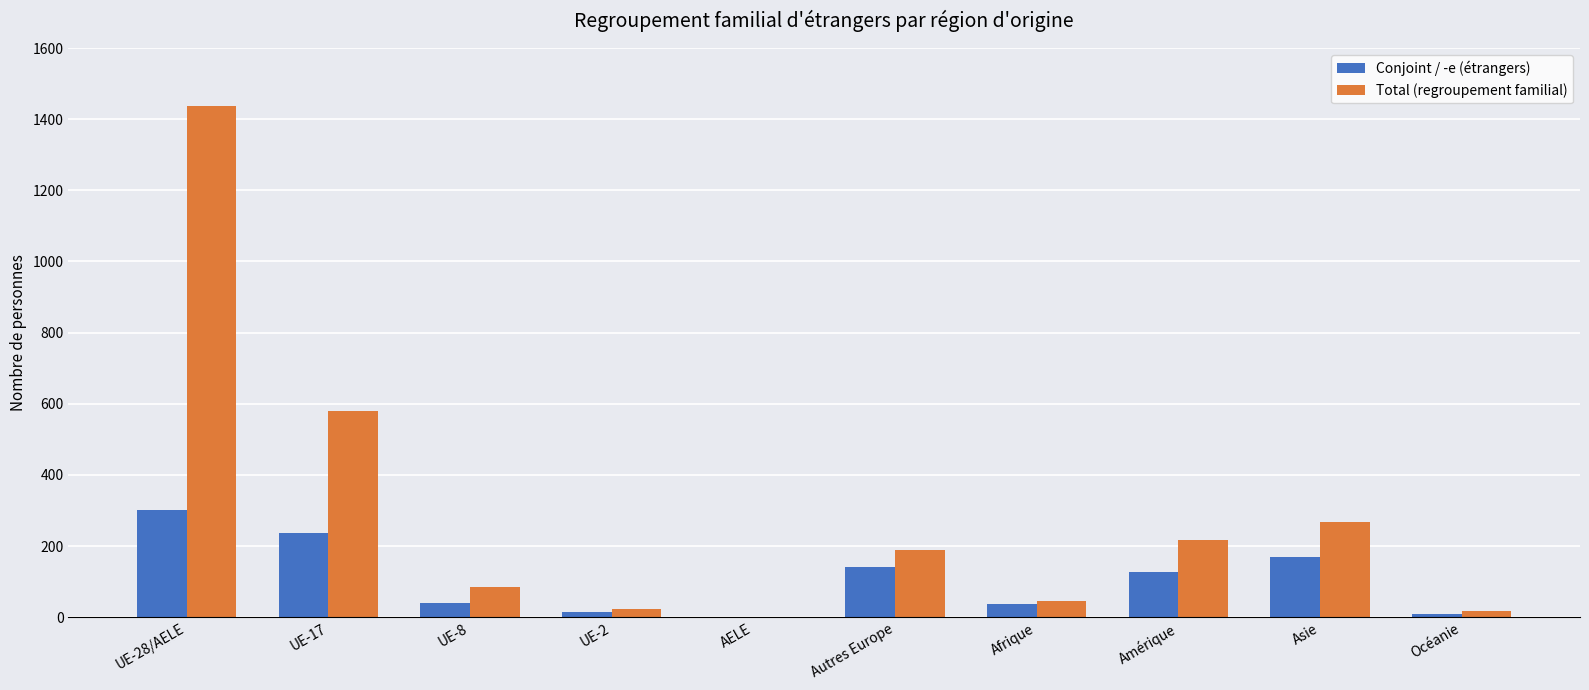

Which series has the largest total across all categories?

Total (regroupement familial)